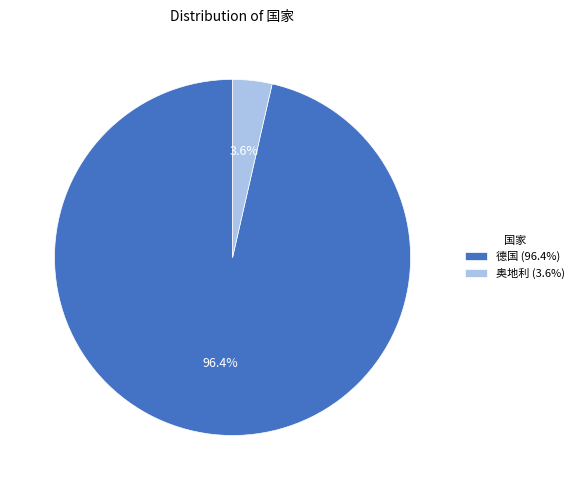

Count the number of slices in the pie.

2